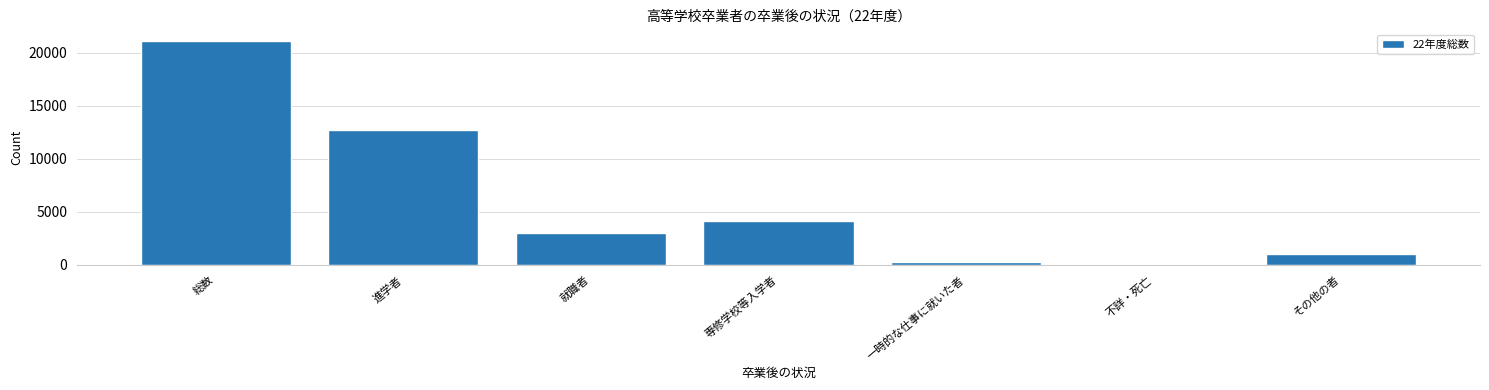

Reading right to left, transcribe all the data shown in this chart.

その他の者=1028	不詳・死亡=19	一時的な仕事に就いた者=303	専修学校等入学者=4126	就職者=2954	進学者=12710	総数=21140